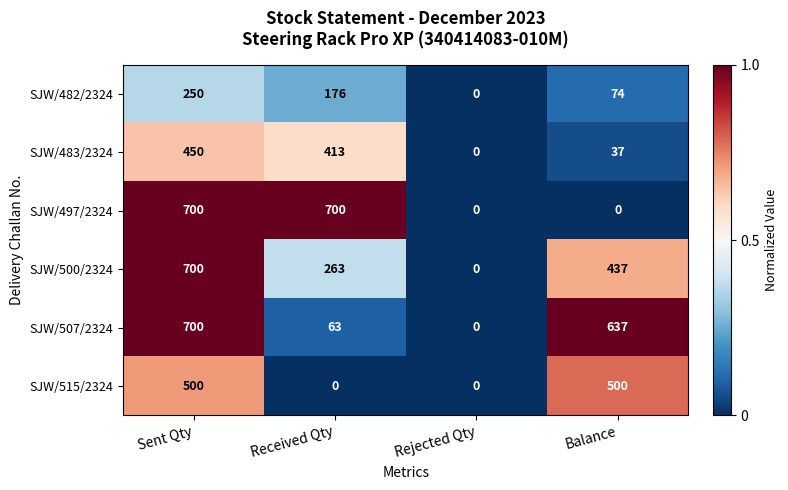

What is the difference between the highest and lowest values at Balance?

637